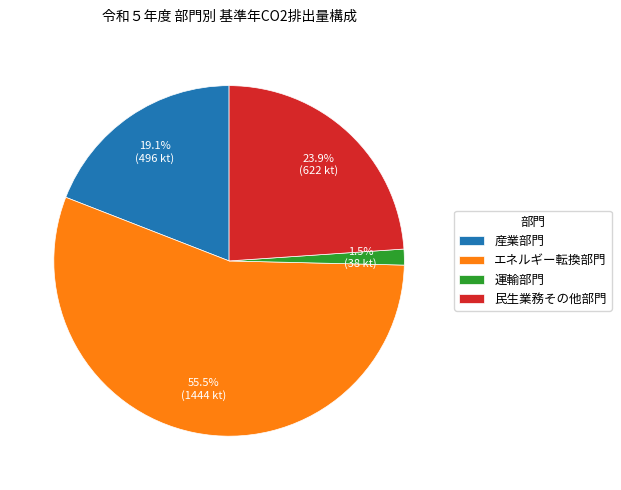

What is the largest slice in the pie chart?

エネルギー転換部門